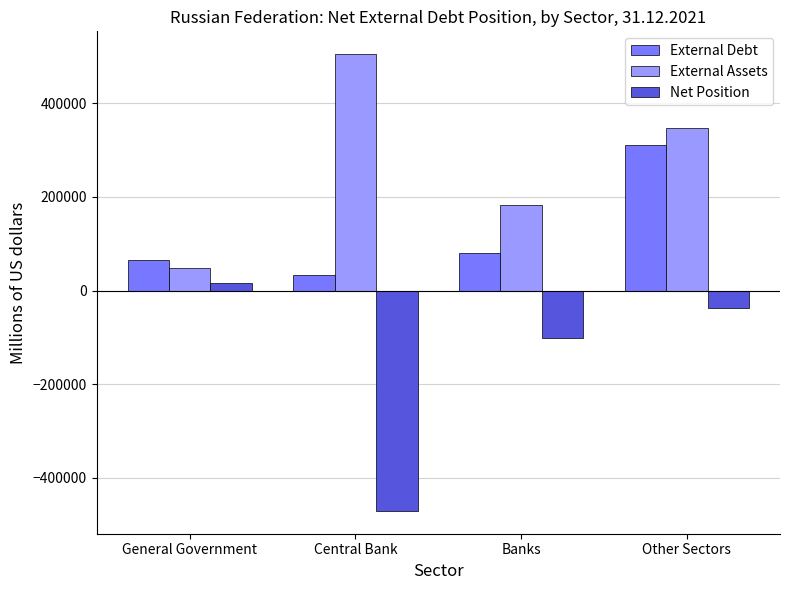

At which label does External Assets reach its peak?

Central Bank